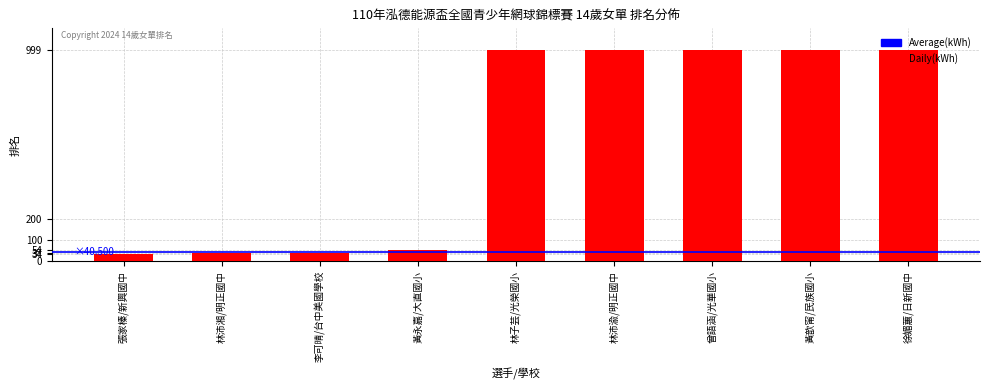

What is the change in value from 張家榛/新興國中 to 曾語涵/光華國小?

+965